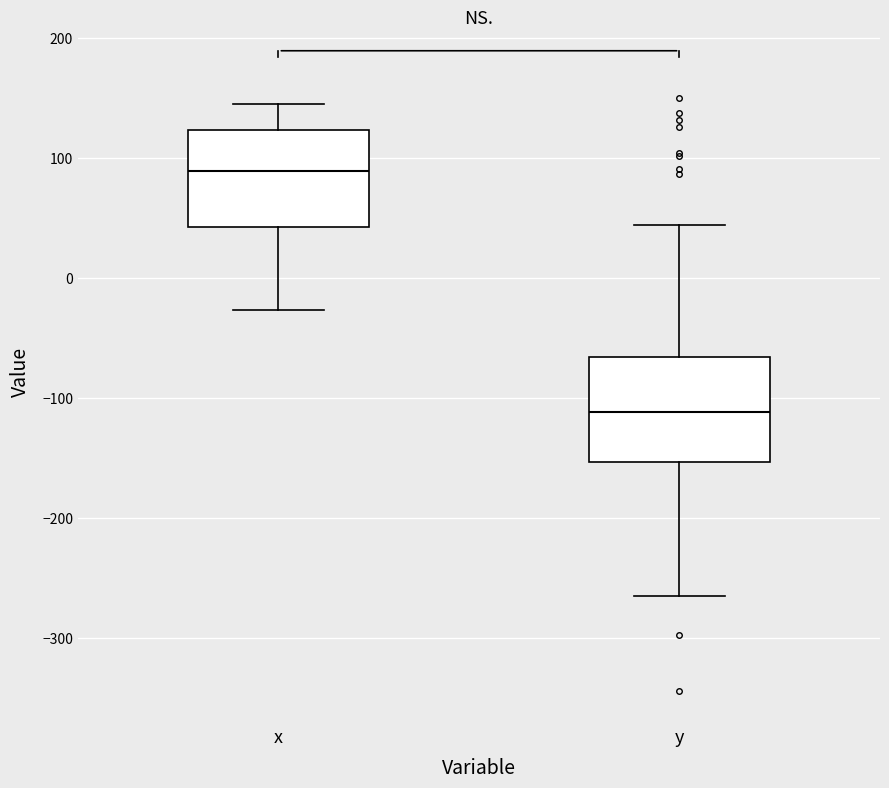

Reading left to right, read every box against the y-axis: the position of its median line, the range the box covers, and the ends of its whiskers. The values are not printed on the chart, so give them approximately, as read against the axis.

x: median 90, box 40 to 120, whiskers -30 to 140
y: median -110, box -150 to -70, whiskers -260 to 40